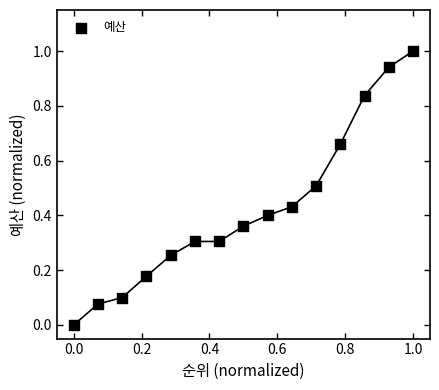

What is the range of Y values (max minus min)?

1.0